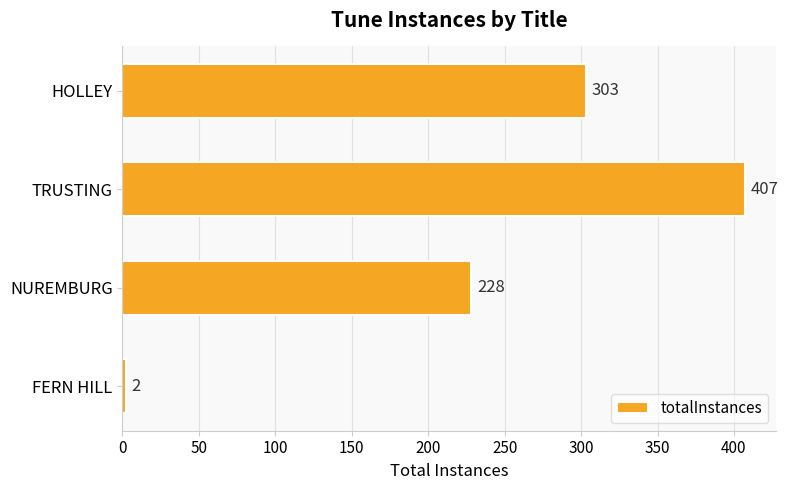

Reading top to bottom, transcribe all the data shown in this chart.

303	407	228	2